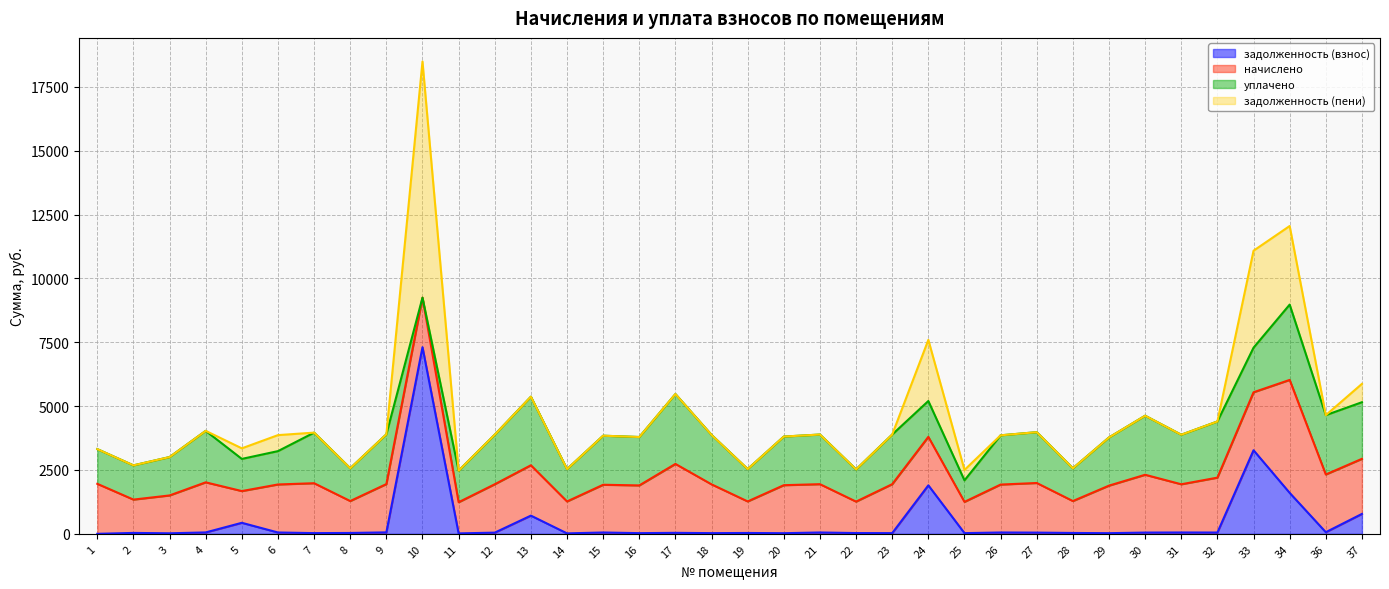

Is the value of начислено at 21 greater than the value of уплачено at 2?

Yes